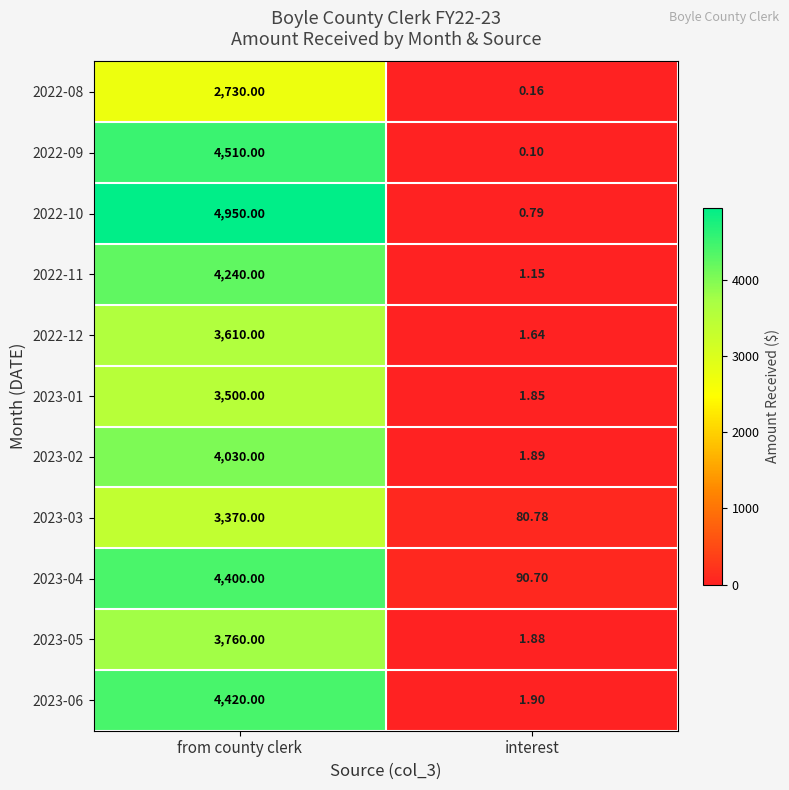

Where is 2023-03 nearest to the value 1725?

interest